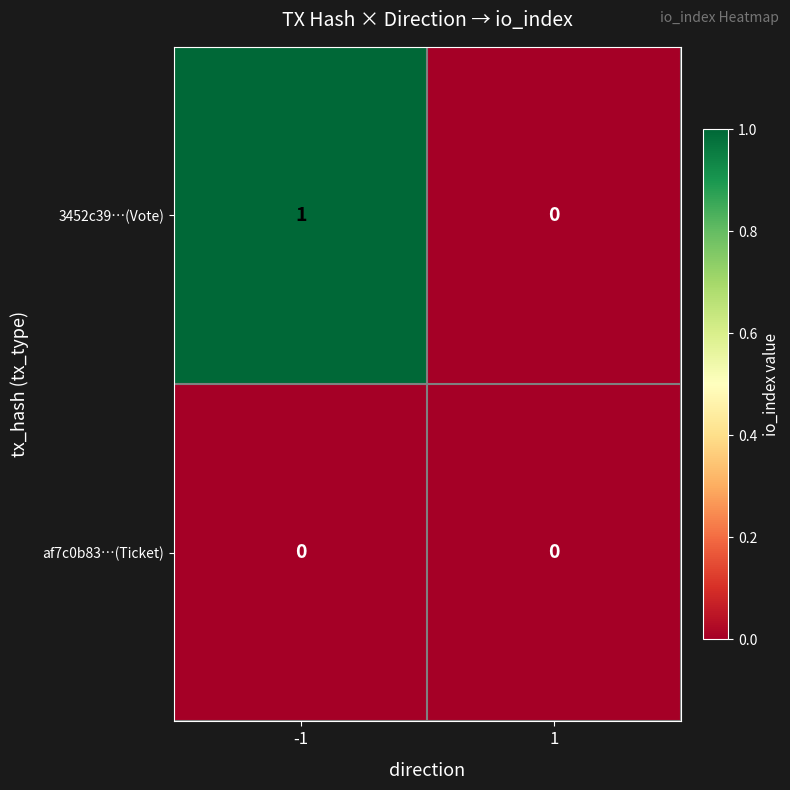

Reading right to left, extract all data points from this chart.

3452c39…(Vote): 1=0	-1=1
af7c0b83…(Ticket): 1=0	-1=0